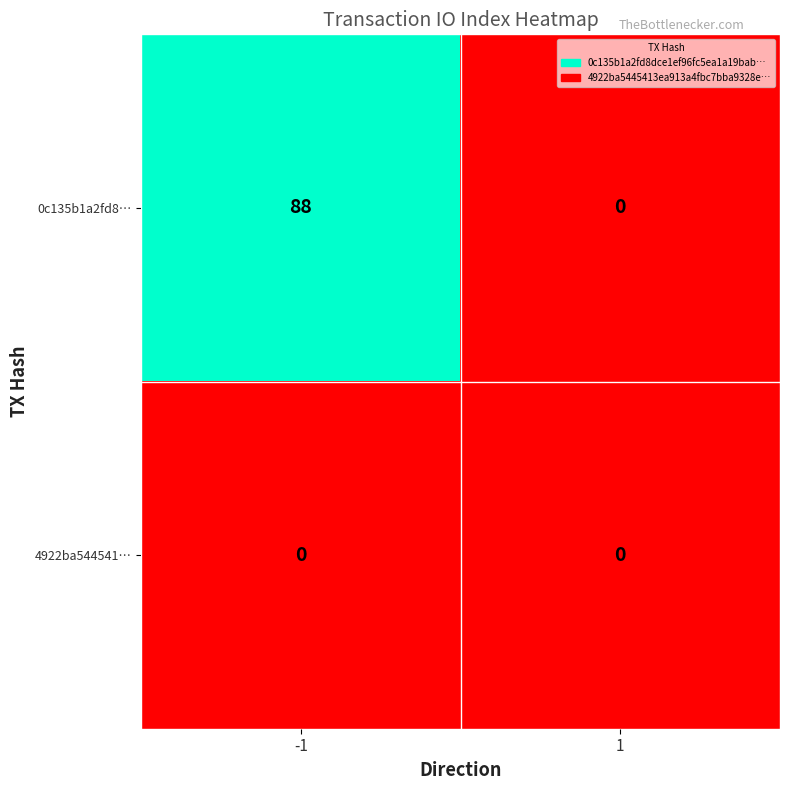

What is the sum of all 0c135b1a2fd8… values?

88